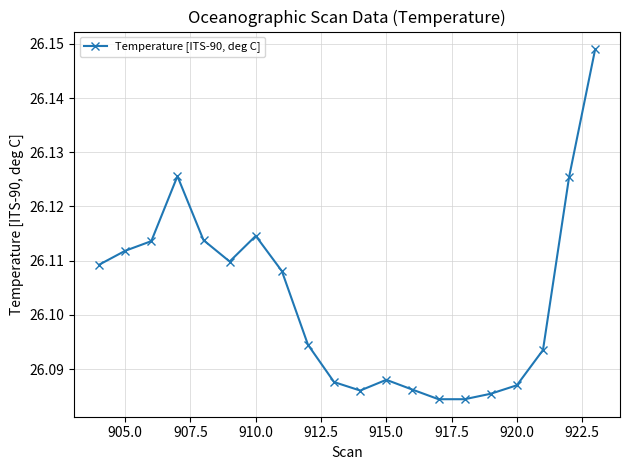

How many distinct data groups are displayed?

1